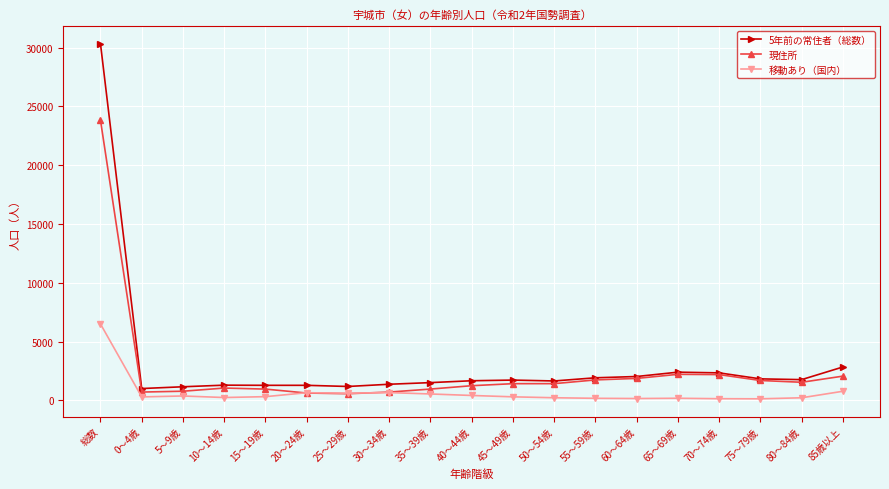

Which series has the widest spread of values?

5年前の常住者（総数）